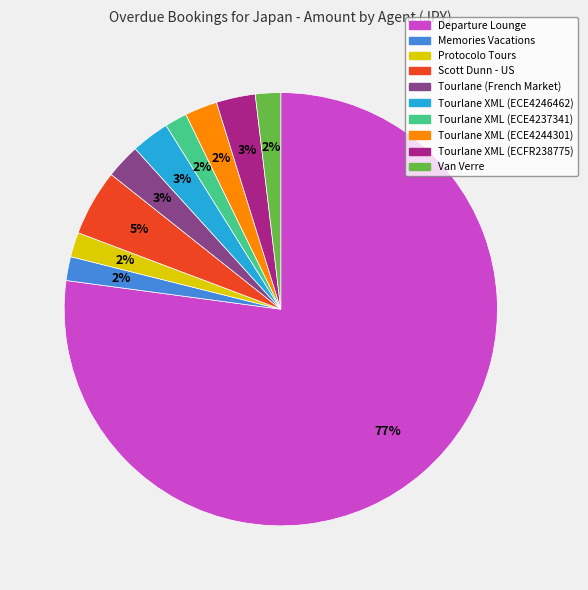

Is there a majority slice in this chart?

Yes